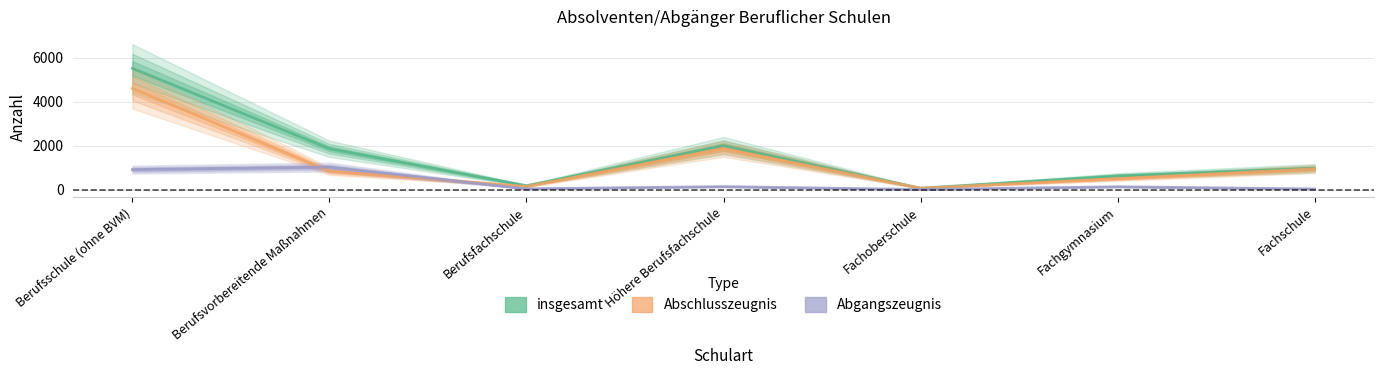

Where is the first local maximum for Abschlusszeugnis?

Höhere Berufsfachschule